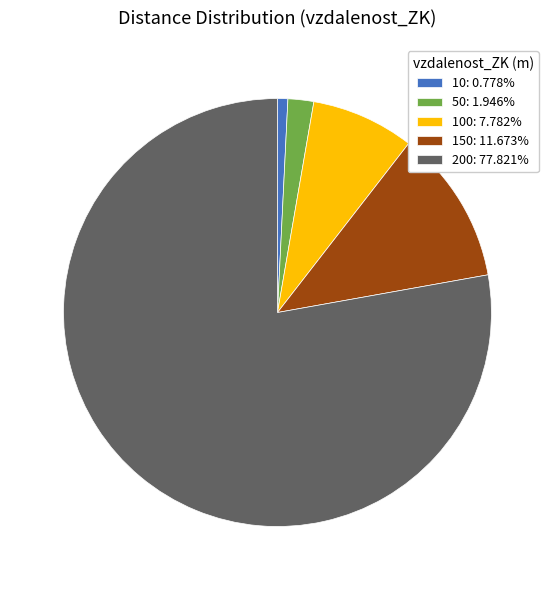

Approximately how many times larger is the value at 200: 77.821% compared to 150: 11.673%?

6.7